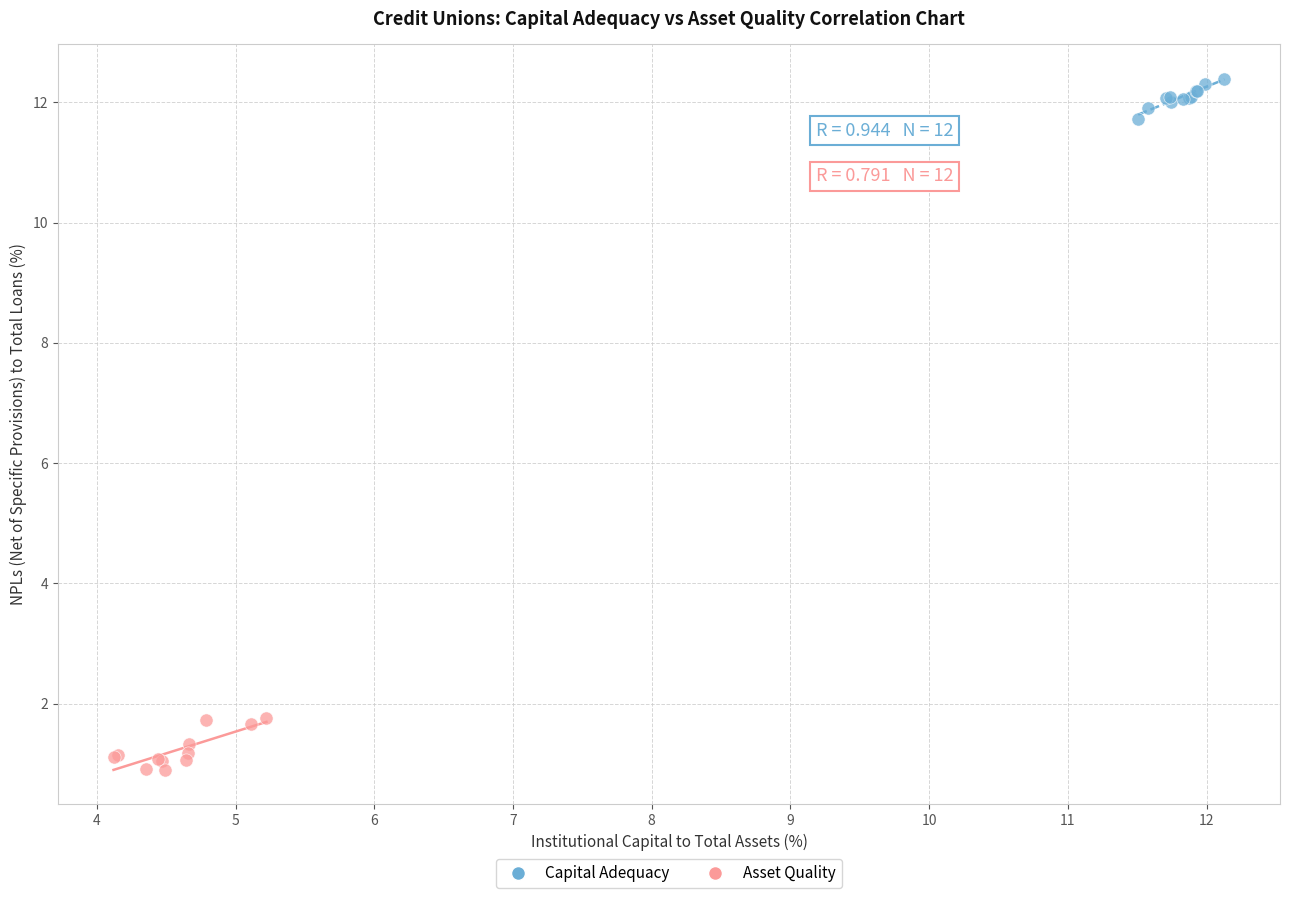

Which series reaches the minimum Y coordinate?

Asset Quality